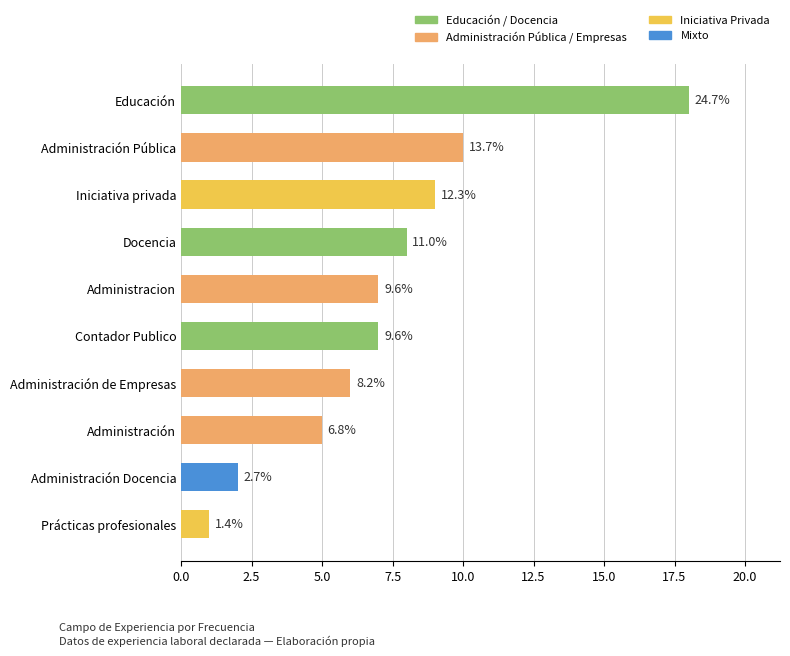

What is the label of the 5th bar from the right?

Contador Publico